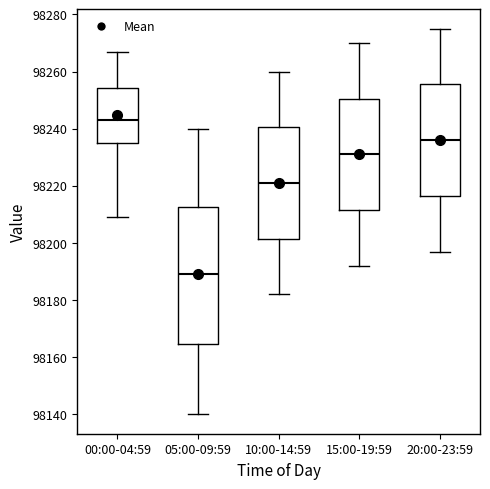

Where is the upper edge of the box for 10:00-14:59 on the y-axis? The values are not printed on the chart, so give them approximately, as read against the axis.

98240